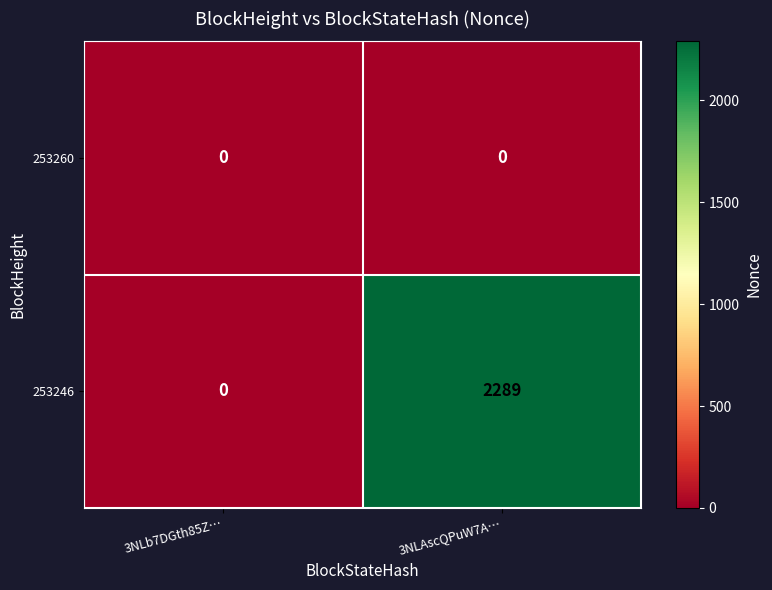

What is the greatest value displayed?

2289